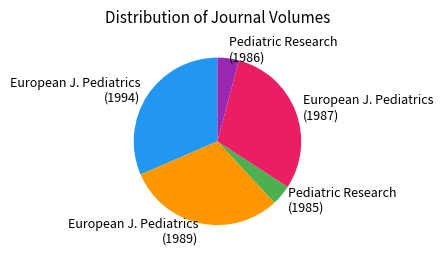

Is there a majority slice in this chart?

No